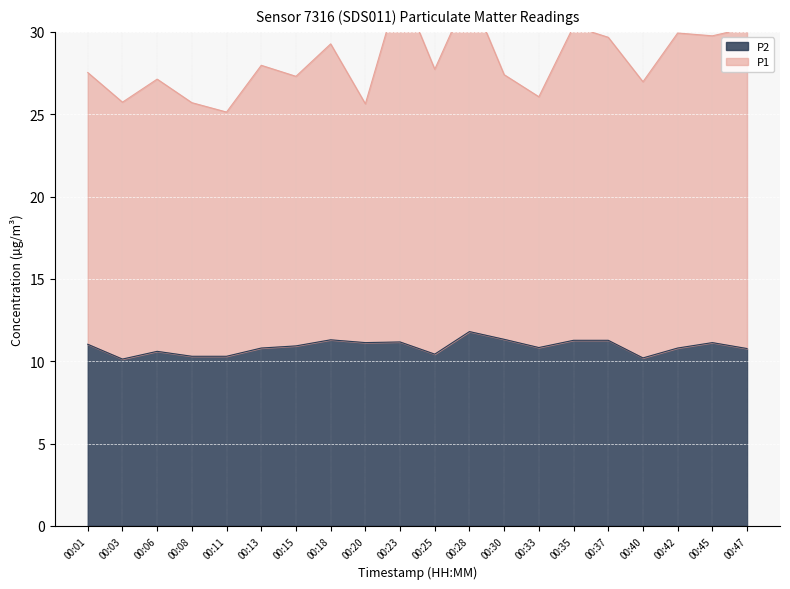

At which label is P2 closest to 10?

00:03